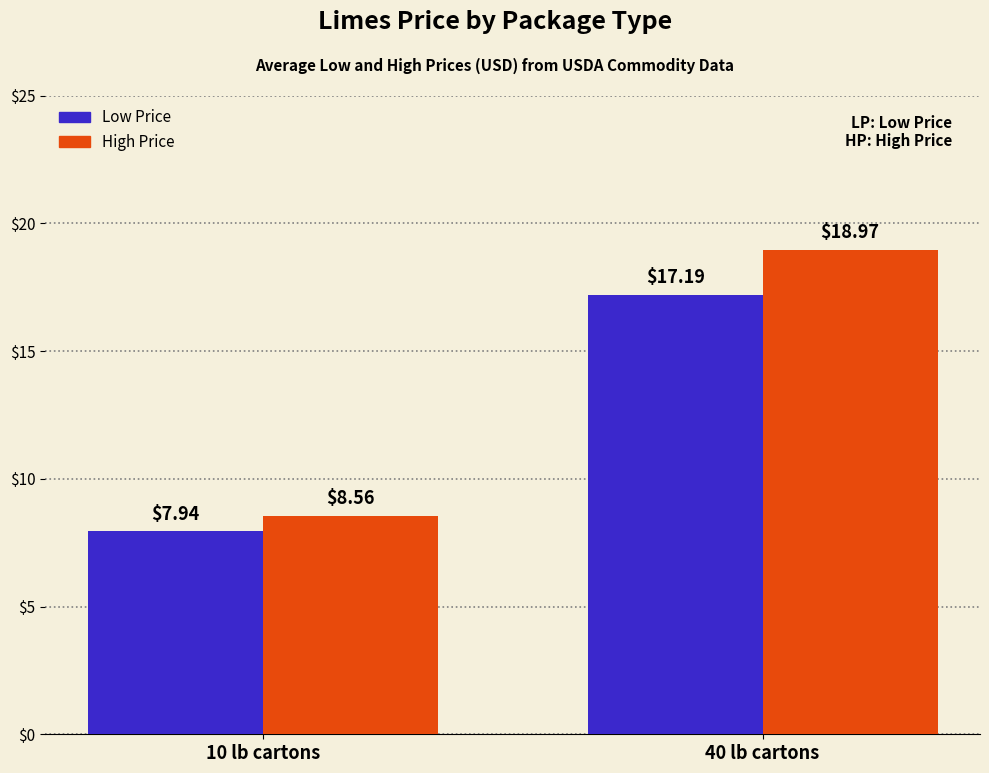

List the series in order of their overall mean, lowest first.

Low Price, High Price